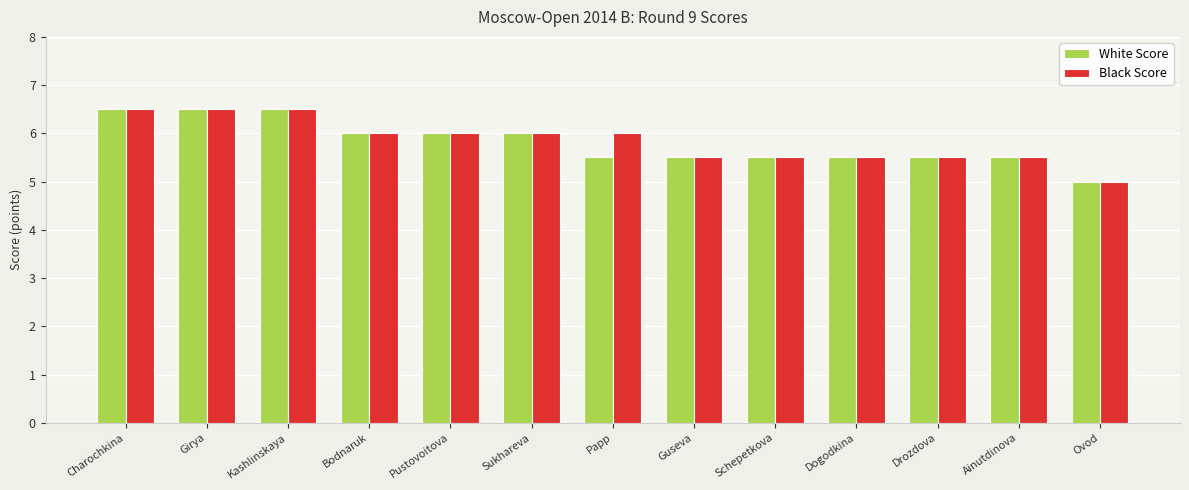

What is the sum of all Black Score values?

76.0